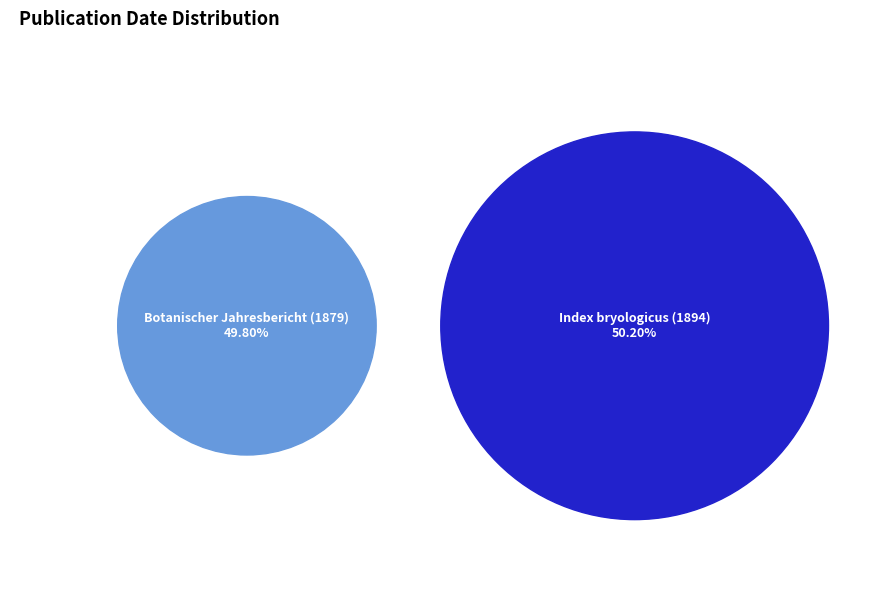

Rank the categories by value from lowest to highest.

Botanischer Jahresbericht (1879), Index bryologicus (1894)